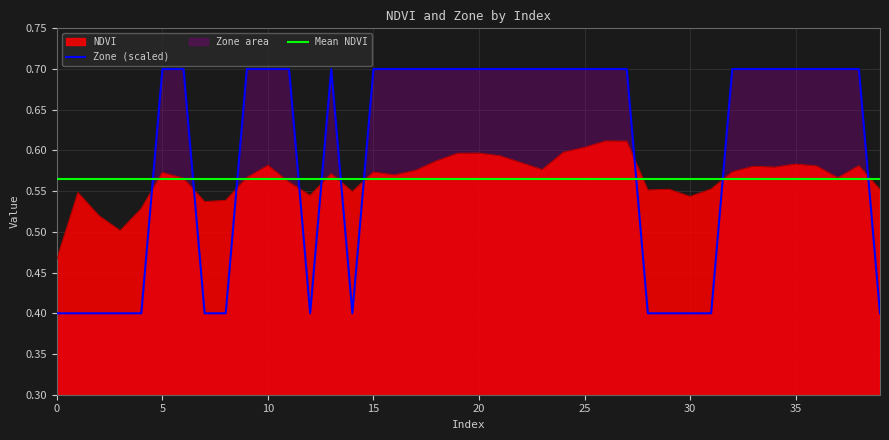

True or false: NDVI and Zone (scaled) cross at least once.

True